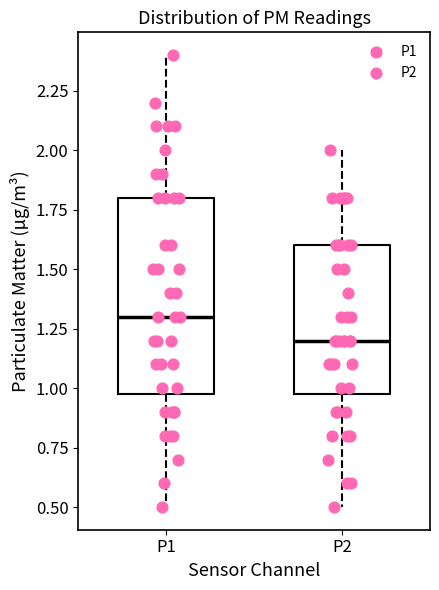

Which box has the highest median line?

P1